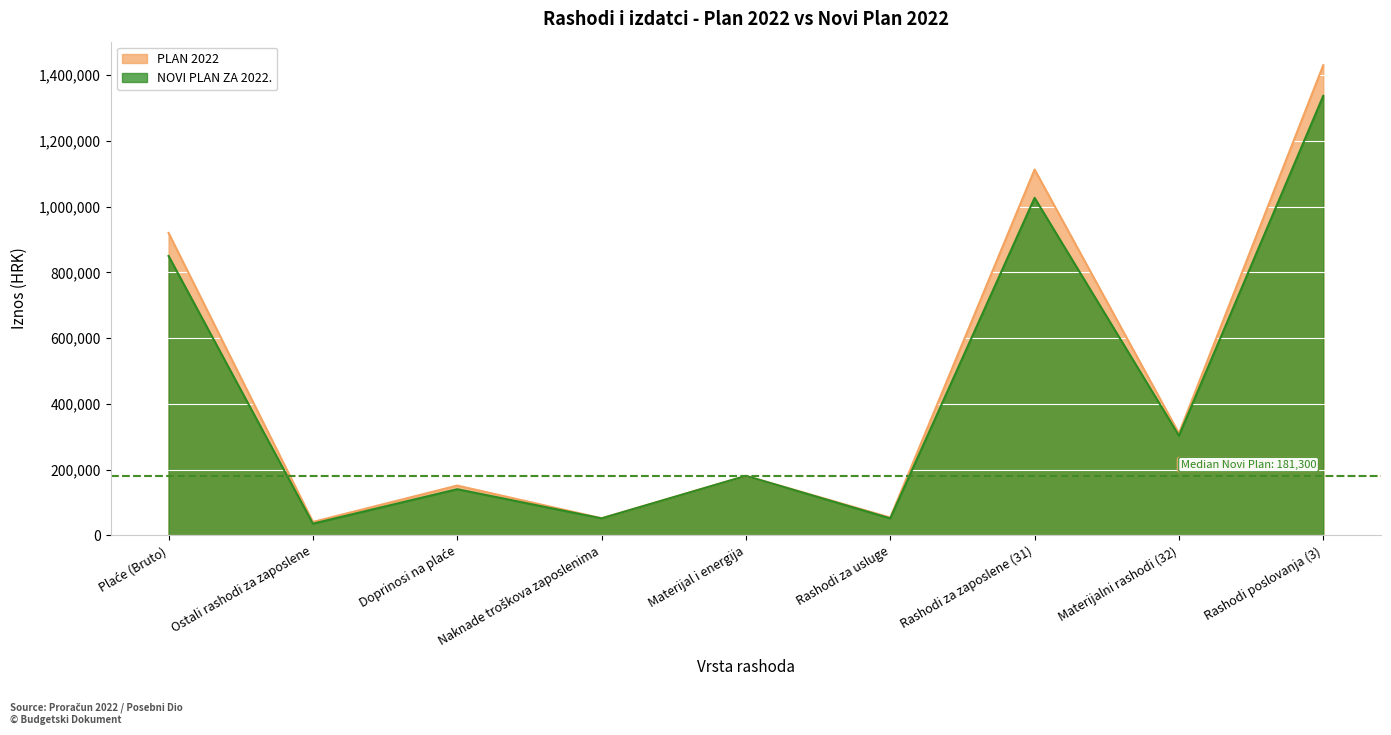

True or false: PLAN 2022 and NOVI PLAN ZA 2022. cross at least once.

False